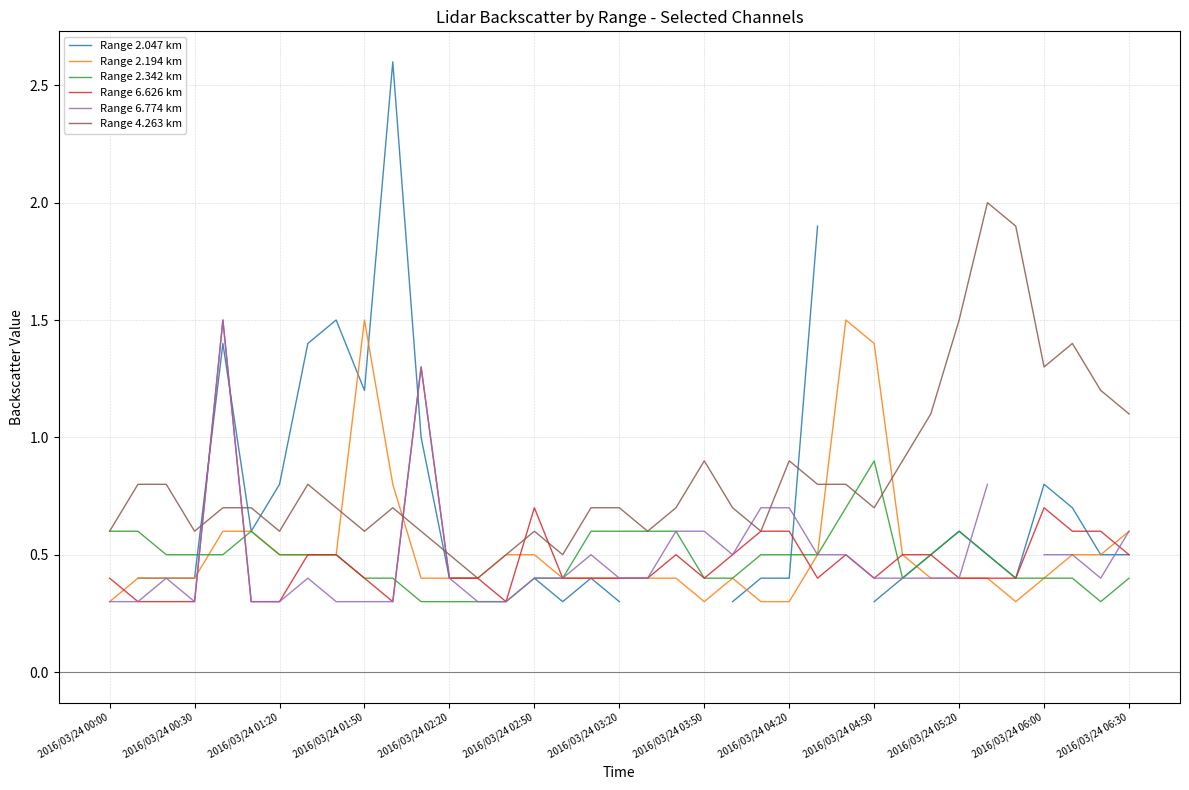

How many interior local peaks does the Range 2.194 km series have?

3